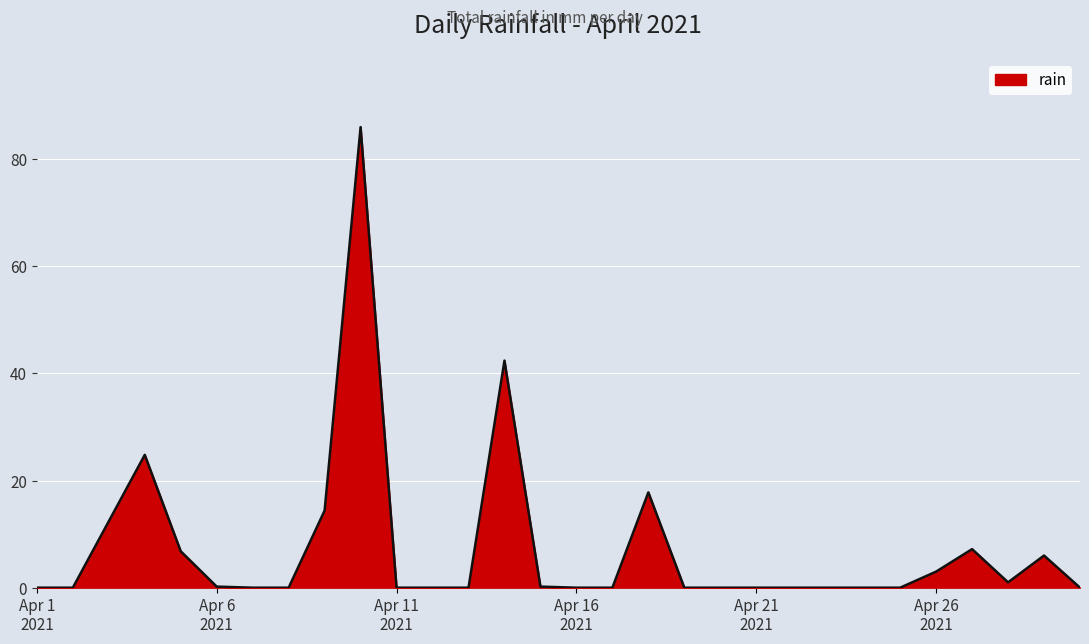

Does the chart have visible grid lines?

Yes